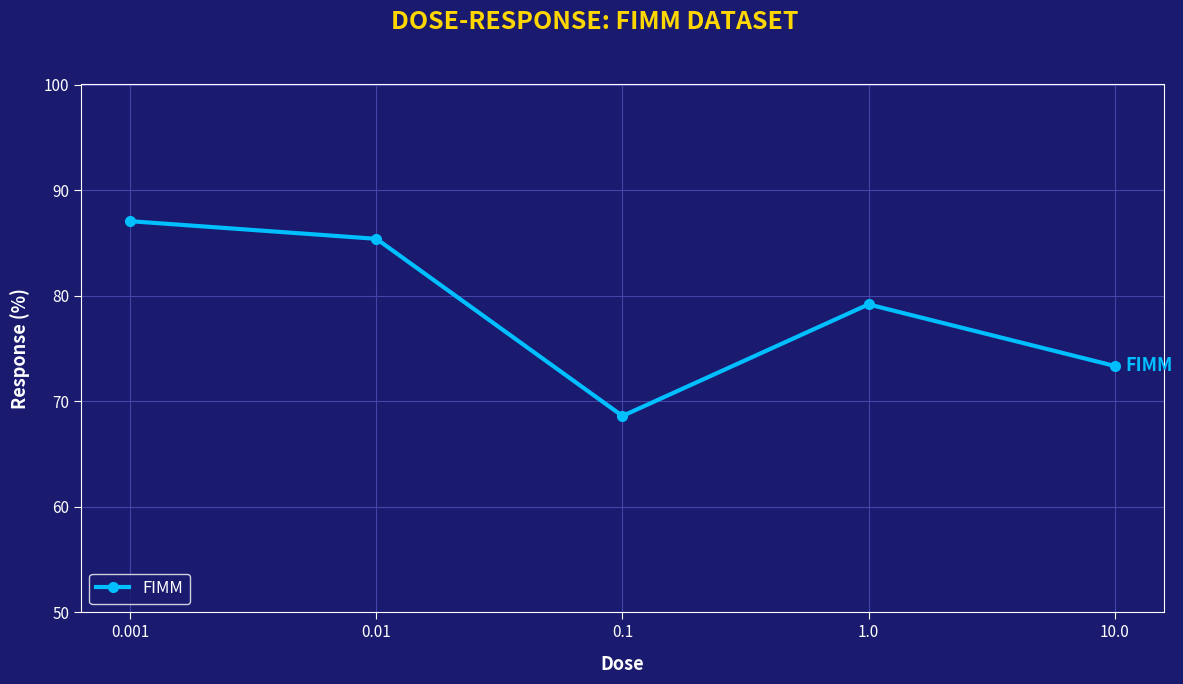

Read the value at 10.0.

73.3